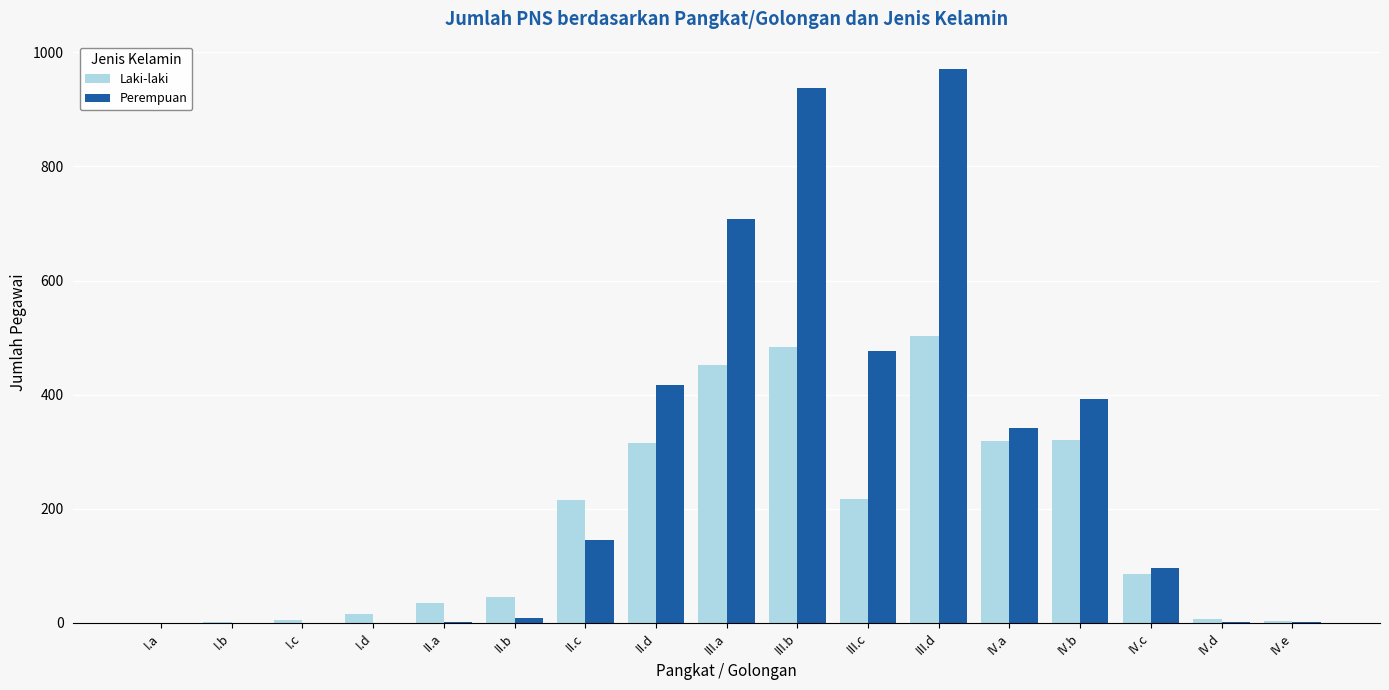

Which category has the highest value across all series?

III.d